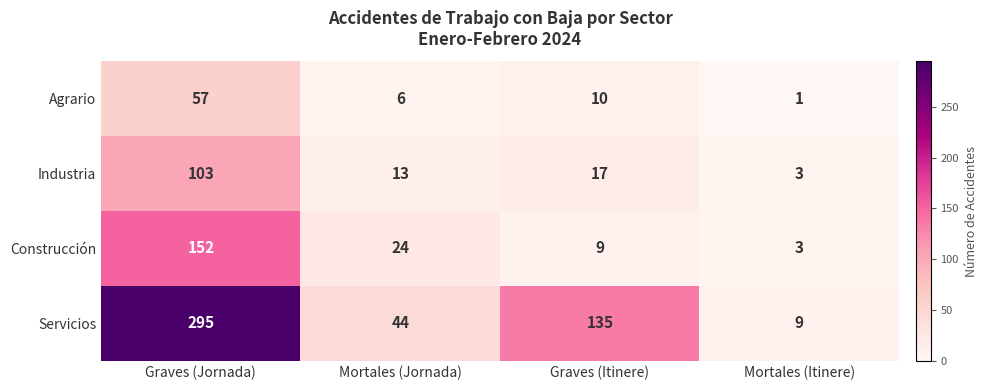

What is the difference between the maximum and minimum values in the Servicios series?

286